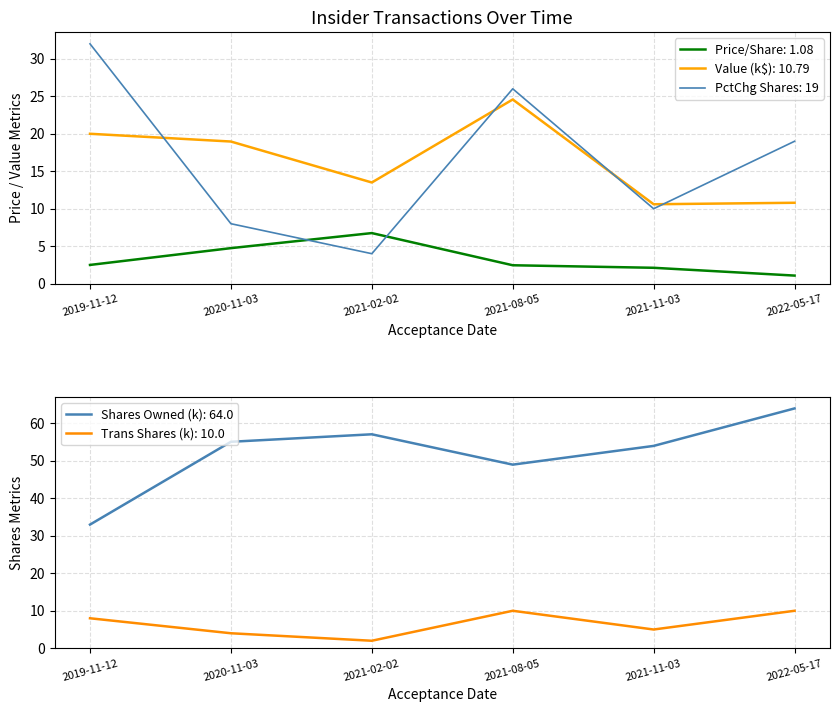

How many intersections are there between transactionPricePerShare and transactionShares?

2